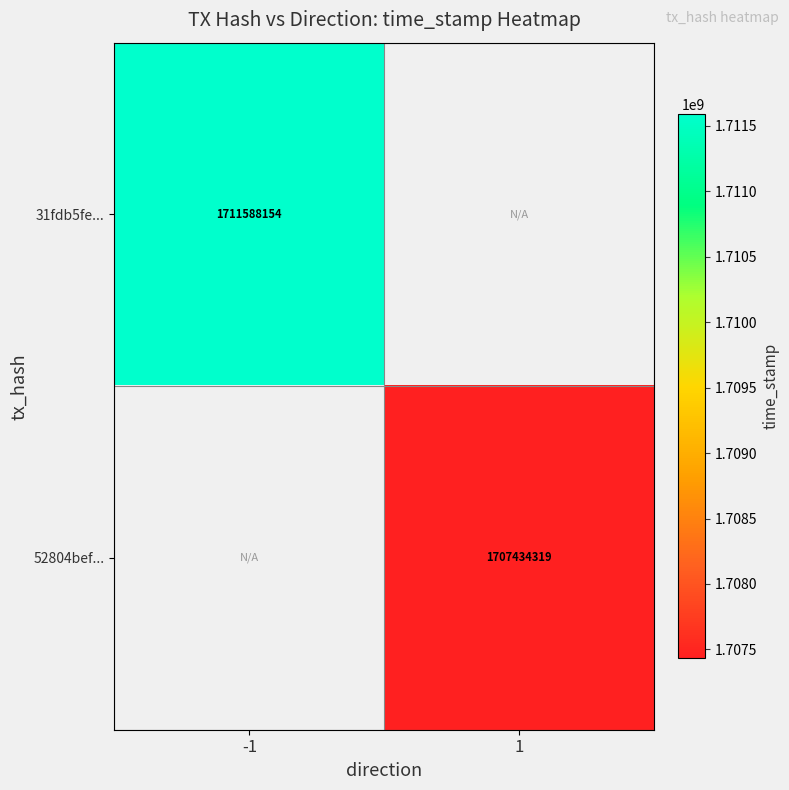

The value of 31fdb5fe... at -1 is 934332954. True or false?

False